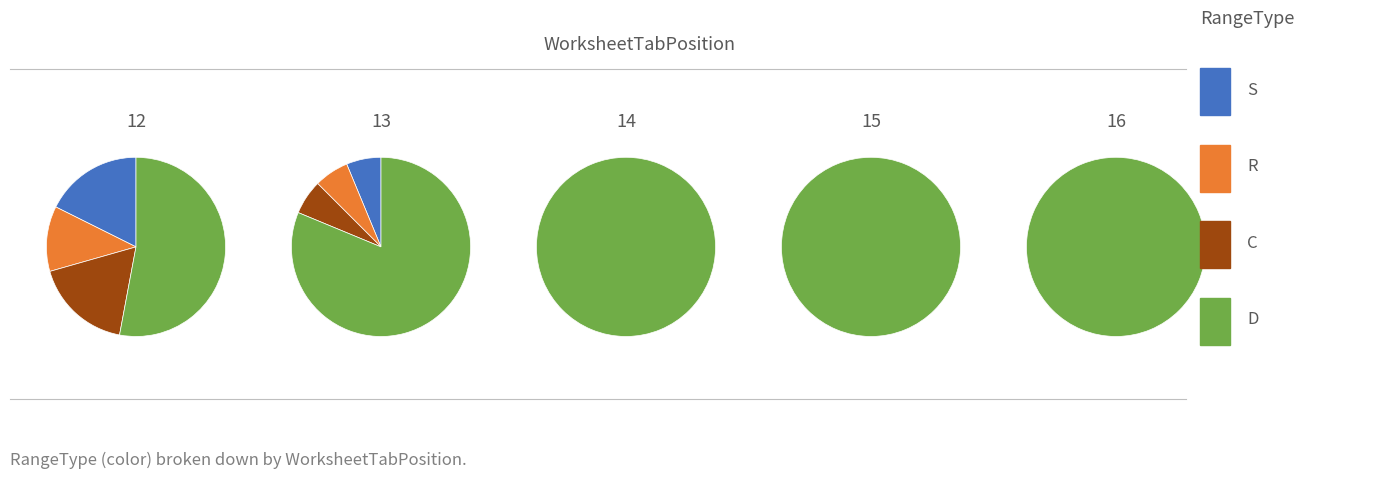

Which series has the widest spread of values?

D